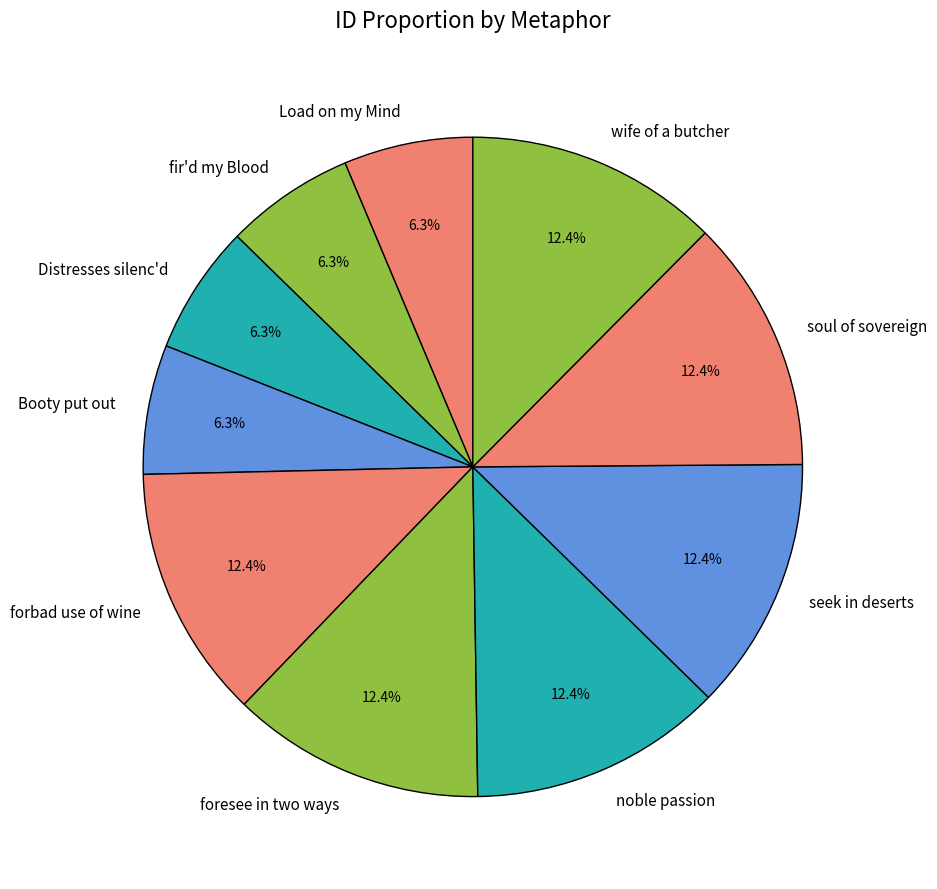

Which has a higher value, seek in deserts or Booty put out?

seek in deserts